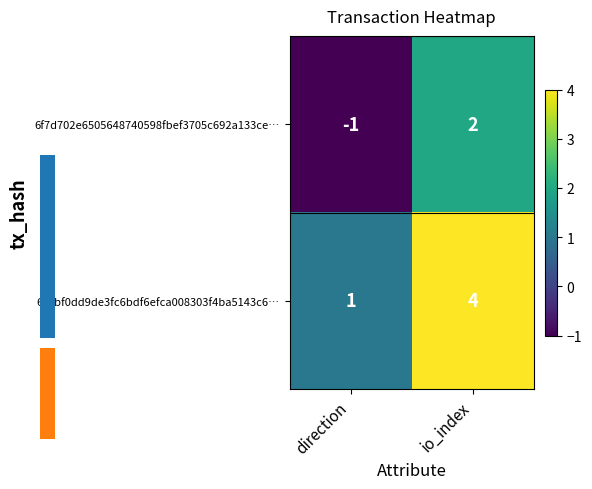

What is the highest value of the 65cbf0dd9de3fc6bdf6efca008303f4ba5143c6… series?

4